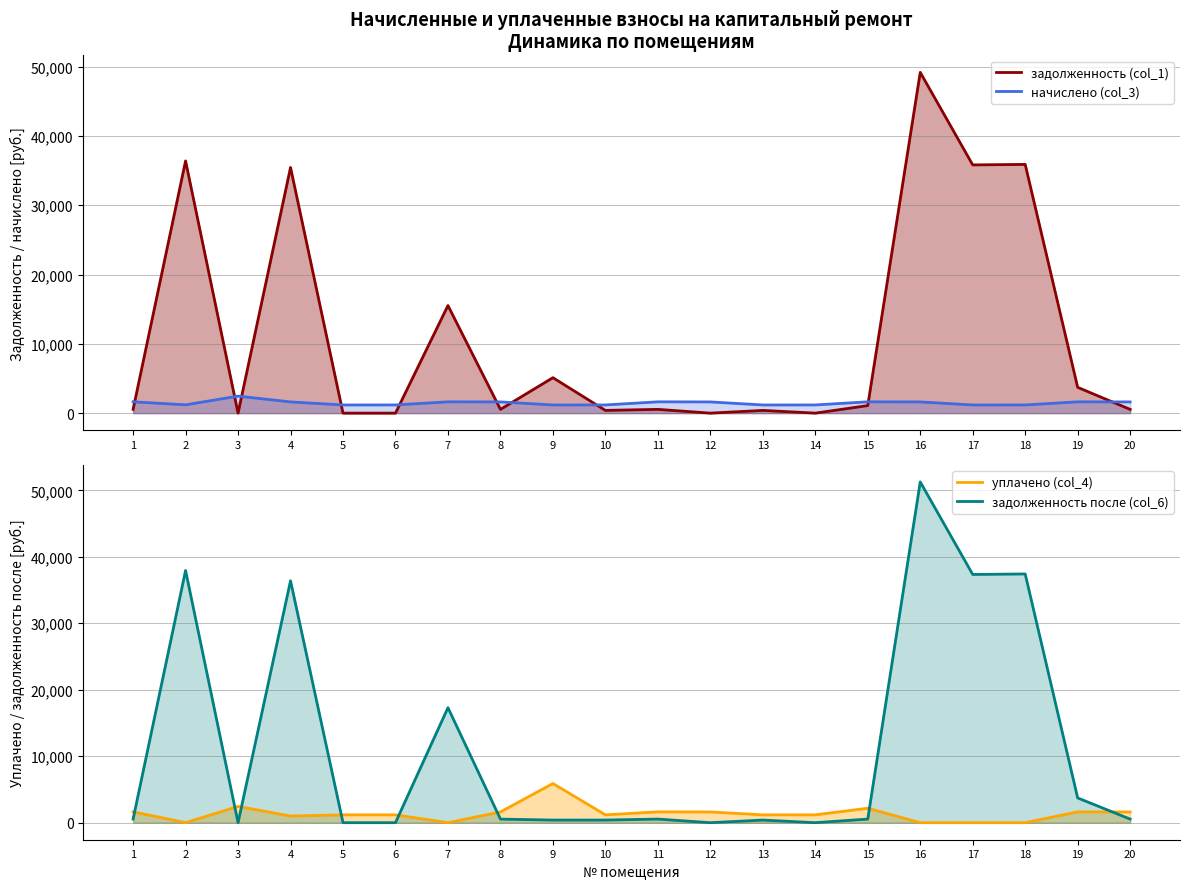

Is it true that начислено (col_3) equals 1617.3 at 20?

True